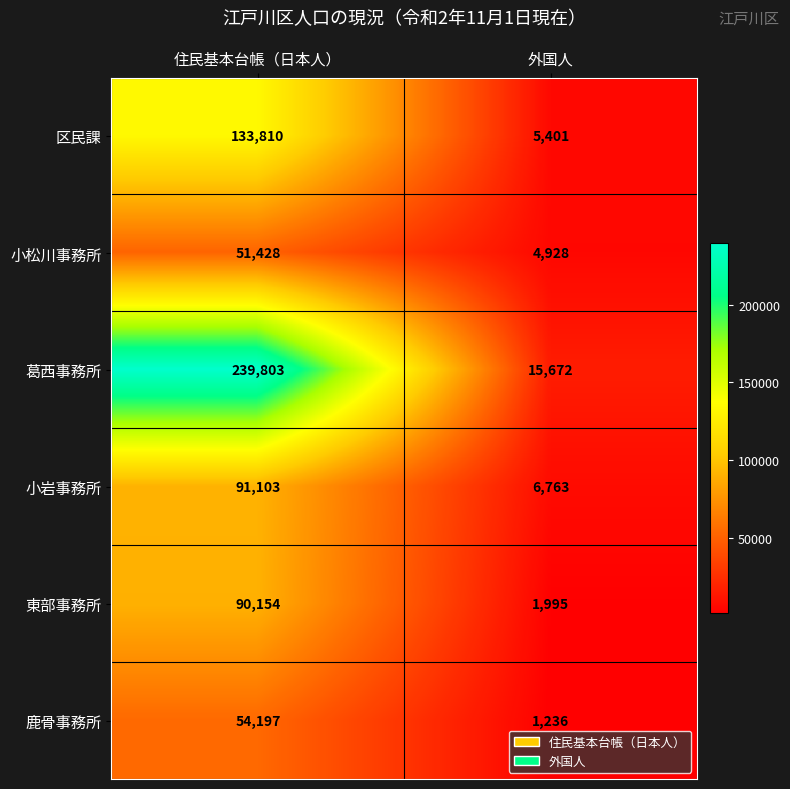

Reading right to left, transcribe all the data shown in this chart.

区民課: 5401	133810
小松川事務所: 4928	51428
葛西事務所: 15672	239803
小岩事務所: 6763	91103
東部事務所: 1995	90154
鹿骨事務所: 1236	54197